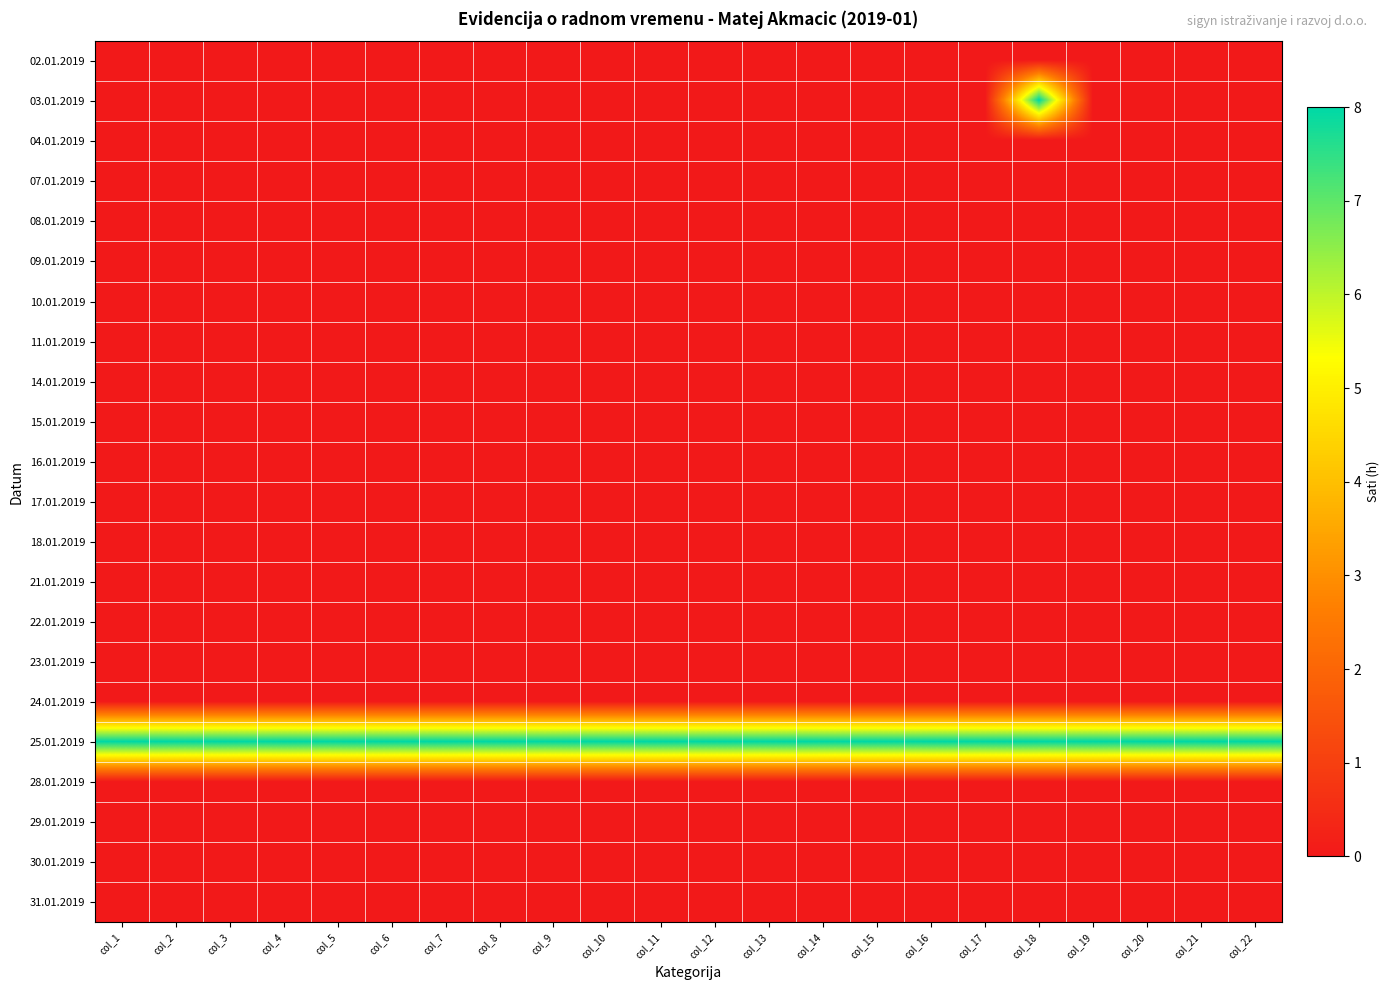

Reading left to right, list all the values displayed in this chart.

02.01.2019: col_1=0	col_2=0	col_3=0	col_4=0	col_5=0	col_6=0	col_7=0	col_8=0	col_9=0	col_10=0	col_11=0	col_12=0	col_13=0	col_14=0	col_15=0	col_16=0	col_17=0	col_18=0	col_19=0	col_20=0	col_21=0	col_22=0
03.01.2019: col_1=0	col_2=0	col_3=0	col_4=0	col_5=0	col_6=0	col_7=0	col_8=0	col_9=0	col_10=0	col_11=0	col_12=0	col_13=0	col_14=0	col_15=0	col_16=0	col_17=0	col_18=8	col_19=0	col_20=0	col_21=0	col_22=0
04.01.2019: col_1=0	col_2=0	col_3=0	col_4=0	col_5=0	col_6=0	col_7=0	col_8=0	col_9=0	col_10=0	col_11=0	col_12=0	col_13=0	col_14=0	col_15=0	col_16=0	col_17=0	col_18=0	col_19=0	col_20=0	col_21=0	col_22=0
07.01.2019: col_1=0	col_2=0	col_3=0	col_4=0	col_5=0	col_6=0	col_7=0	col_8=0	col_9=0	col_10=0	col_11=0	col_12=0	col_13=0	col_14=0	col_15=0	col_16=0	col_17=0	col_18=0	col_19=0	col_20=0	col_21=0	col_22=0
08.01.2019: col_1=0	col_2=0	col_3=0	col_4=0	col_5=0	col_6=0	col_7=0	col_8=0	col_9=0	col_10=0	col_11=0	col_12=0	col_13=0	col_14=0	col_15=0	col_16=0	col_17=0	col_18=0	col_19=0	col_20=0	col_21=0	col_22=0
09.01.2019: col_1=0	col_2=0	col_3=0	col_4=0	col_5=0	col_6=0	col_7=0	col_8=0	col_9=0	col_10=0	col_11=0	col_12=0	col_13=0	col_14=0	col_15=0	col_16=0	col_17=0	col_18=0	col_19=0	col_20=0	col_21=0	col_22=0
10.01.2019: col_1=0	col_2=0	col_3=0	col_4=0	col_5=0	col_6=0	col_7=0	col_8=0	col_9=0	col_10=0	col_11=0	col_12=0	col_13=0	col_14=0	col_15=0	col_16=0	col_17=0	col_18=0	col_19=0	col_20=0	col_21=0	col_22=0
11.01.2019: col_1=0	col_2=0	col_3=0	col_4=0	col_5=0	col_6=0	col_7=0	col_8=0	col_9=0	col_10=0	col_11=0	col_12=0	col_13=0	col_14=0	col_15=0	col_16=0	col_17=0	col_18=0	col_19=0	col_20=0	col_21=0	col_22=0
14.01.2019: col_1=0	col_2=0	col_3=0	col_4=0	col_5=0	col_6=0	col_7=0	col_8=0	col_9=0	col_10=0	col_11=0	col_12=0	col_13=0	col_14=0	col_15=0	col_16=0	col_17=0	col_18=0	col_19=0	col_20=0	col_21=0	col_22=0
15.01.2019: col_1=0	col_2=0	col_3=0	col_4=0	col_5=0	col_6=0	col_7=0	col_8=0	col_9=0	col_10=0	col_11=0	col_12=0	col_13=0	col_14=0	col_15=0	col_16=0	col_17=0	col_18=0	col_19=0	col_20=0	col_21=0	col_22=0
16.01.2019: col_1=0	col_2=0	col_3=0	col_4=0	col_5=0	col_6=0	col_7=0	col_8=0	col_9=0	col_10=0	col_11=0	col_12=0	col_13=0	col_14=0	col_15=0	col_16=0	col_17=0	col_18=0	col_19=0	col_20=0	col_21=0	col_22=0
17.01.2019: col_1=0	col_2=0	col_3=0	col_4=0	col_5=0	col_6=0	col_7=0	col_8=0	col_9=0	col_10=0	col_11=0	col_12=0	col_13=0	col_14=0	col_15=0	col_16=0	col_17=0	col_18=0	col_19=0	col_20=0	col_21=0	col_22=0
18.01.2019: col_1=0	col_2=0	col_3=0	col_4=0	col_5=0	col_6=0	col_7=0	col_8=0	col_9=0	col_10=0	col_11=0	col_12=0	col_13=0	col_14=0	col_15=0	col_16=0	col_17=0	col_18=0	col_19=0	col_20=0	col_21=0	col_22=0
21.01.2019: col_1=0	col_2=0	col_3=0	col_4=0	col_5=0	col_6=0	col_7=0	col_8=0	col_9=0	col_10=0	col_11=0	col_12=0	col_13=0	col_14=0	col_15=0	col_16=0	col_17=0	col_18=0	col_19=0	col_20=0	col_21=0	col_22=0
22.01.2019: col_1=0	col_2=0	col_3=0	col_4=0	col_5=0	col_6=0	col_7=0	col_8=0	col_9=0	col_10=0	col_11=0	col_12=0	col_13=0	col_14=0	col_15=0	col_16=0	col_17=0	col_18=0	col_19=0	col_20=0	col_21=0	col_22=0
23.01.2019: col_1=0	col_2=0	col_3=0	col_4=0	col_5=0	col_6=0	col_7=0	col_8=0	col_9=0	col_10=0	col_11=0	col_12=0	col_13=0	col_14=0	col_15=0	col_16=0	col_17=0	col_18=0	col_19=0	col_20=0	col_21=0	col_22=0
24.01.2019: col_1=0	col_2=0	col_3=0	col_4=0	col_5=0	col_6=0	col_7=0	col_8=0	col_9=0	col_10=0	col_11=0	col_12=0	col_13=0	col_14=0	col_15=0	col_16=0	col_17=0	col_18=0	col_19=0	col_20=0	col_21=0	col_22=0
25.01.2019: col_1=8	col_2=8	col_3=8	col_4=8	col_5=8	col_6=8	col_7=8	col_8=8	col_9=8	col_10=8	col_11=8	col_12=8	col_13=8	col_14=8	col_15=8	col_16=8	col_17=8	col_18=8	col_19=8	col_20=8	col_21=8	col_22=8
28.01.2019: col_1=0	col_2=0	col_3=0	col_4=0	col_5=0	col_6=0	col_7=0	col_8=0	col_9=0	col_10=0	col_11=0	col_12=0	col_13=0	col_14=0	col_15=0	col_16=0	col_17=0	col_18=0	col_19=0	col_20=0	col_21=0	col_22=0
29.01.2019: col_1=0	col_2=0	col_3=0	col_4=0	col_5=0	col_6=0	col_7=0	col_8=0	col_9=0	col_10=0	col_11=0	col_12=0	col_13=0	col_14=0	col_15=0	col_16=0	col_17=0	col_18=0	col_19=0	col_20=0	col_21=0	col_22=0
30.01.2019: col_1=0	col_2=0	col_3=0	col_4=0	col_5=0	col_6=0	col_7=0	col_8=0	col_9=0	col_10=0	col_11=0	col_12=0	col_13=0	col_14=0	col_15=0	col_16=0	col_17=0	col_18=0	col_19=0	col_20=0	col_21=0	col_22=0
31.01.2019: col_1=0	col_2=0	col_3=0	col_4=0	col_5=0	col_6=0	col_7=0	col_8=0	col_9=0	col_10=0	col_11=0	col_12=0	col_13=0	col_14=0	col_15=0	col_16=0	col_17=0	col_18=0	col_19=0	col_20=0	col_21=0	col_22=0